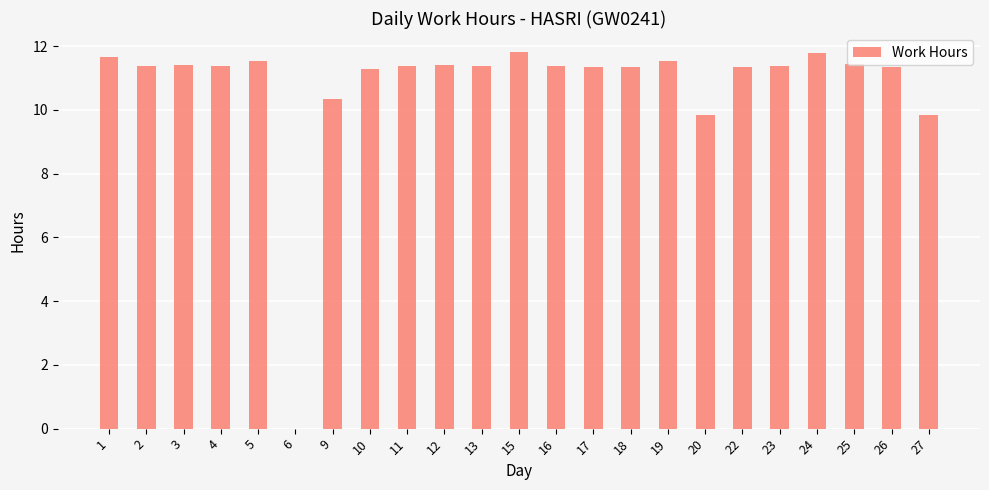

Where does the data first go above 11?

1